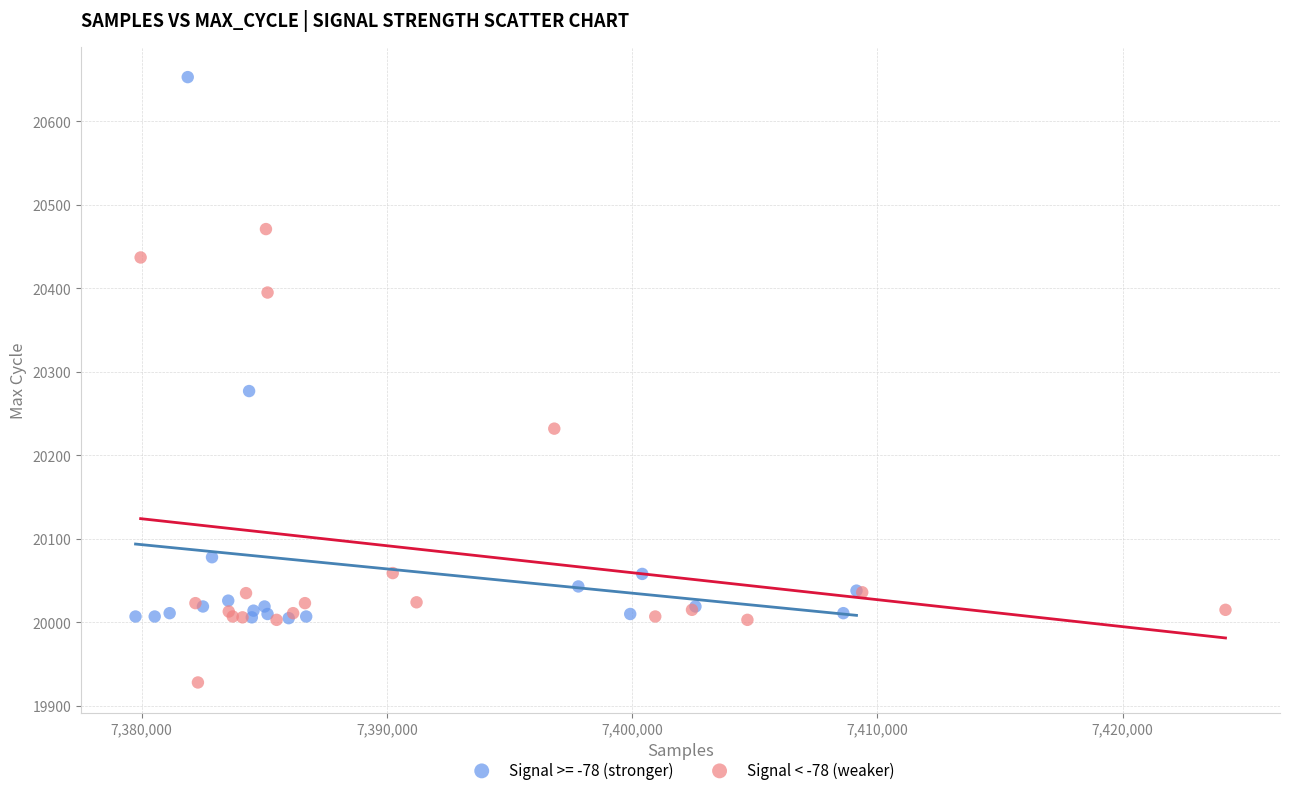

Which series has the widest spread of Y values?

Signal >= -78 (stronger)